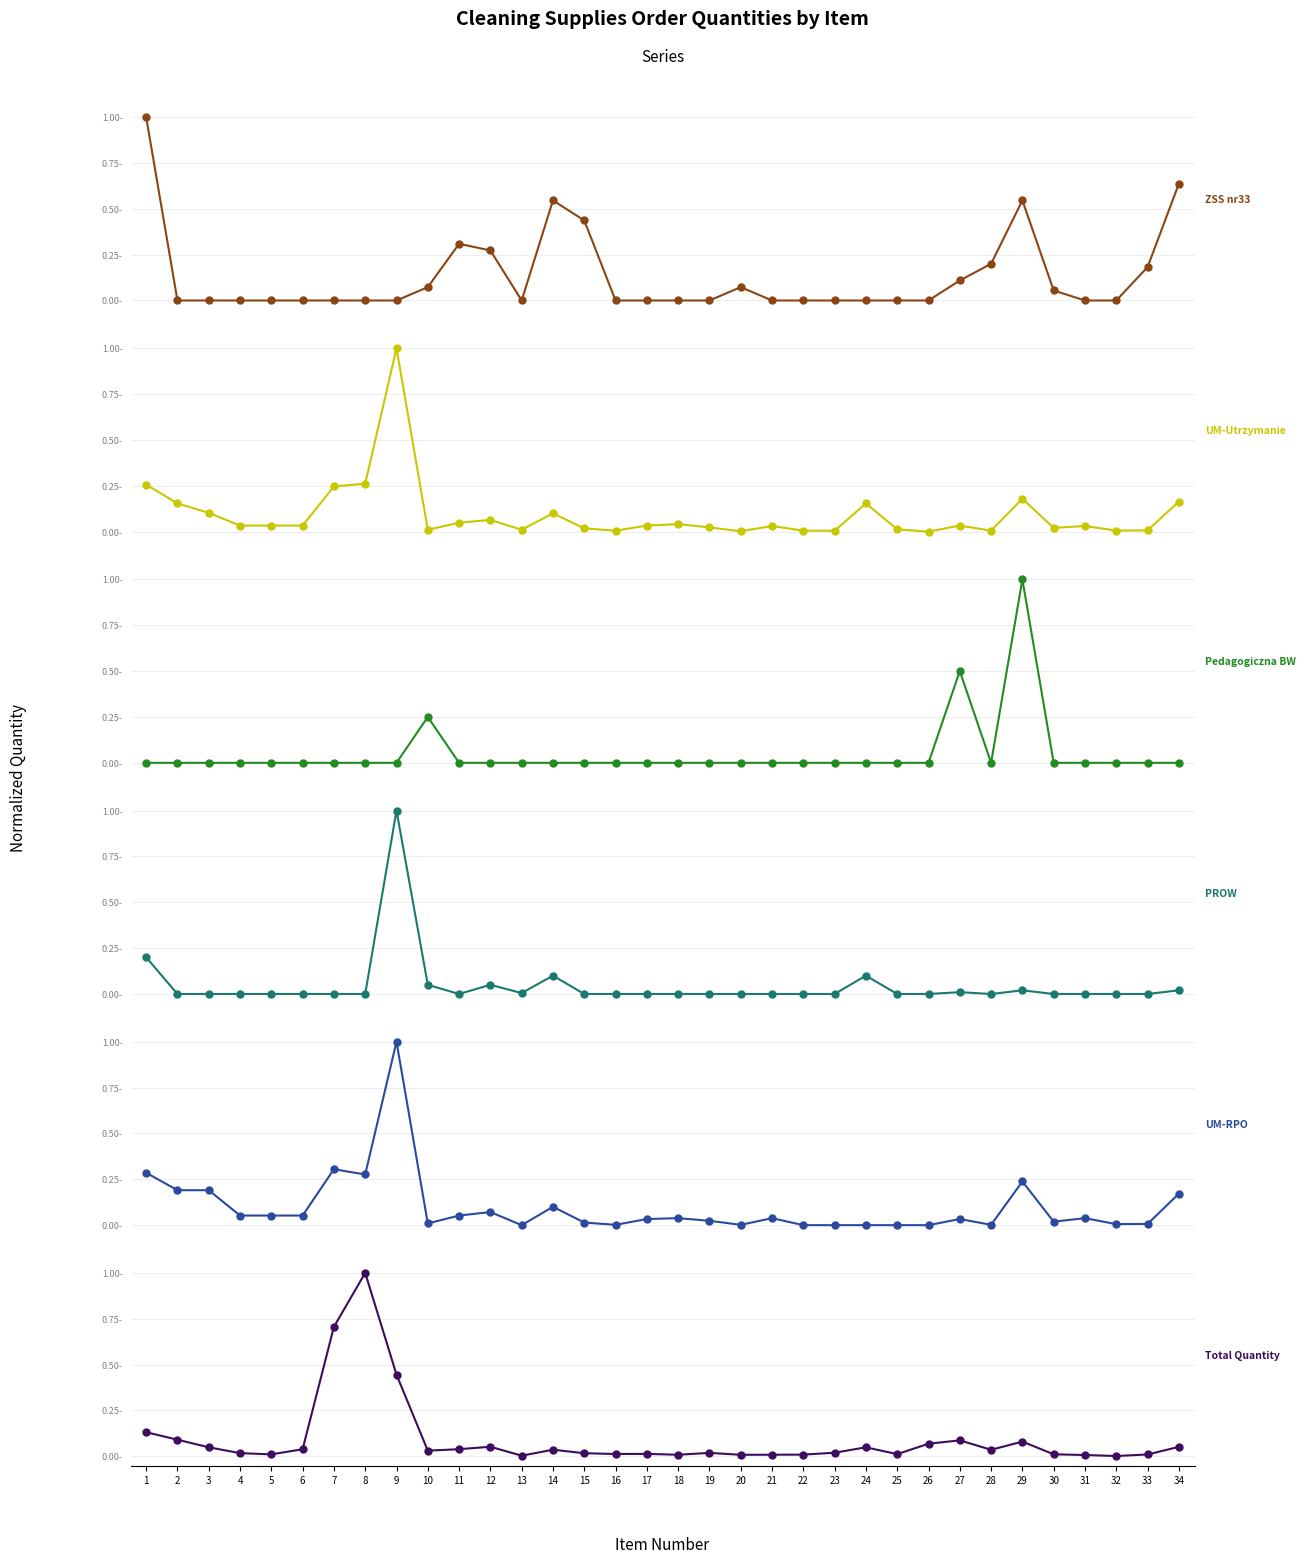

At 10, list the series in order from largest to smallest.

Pedagogiczna BW, ZSS nr33, PROW, Total Quantity, UM-Utrzymanie, UM-RPO